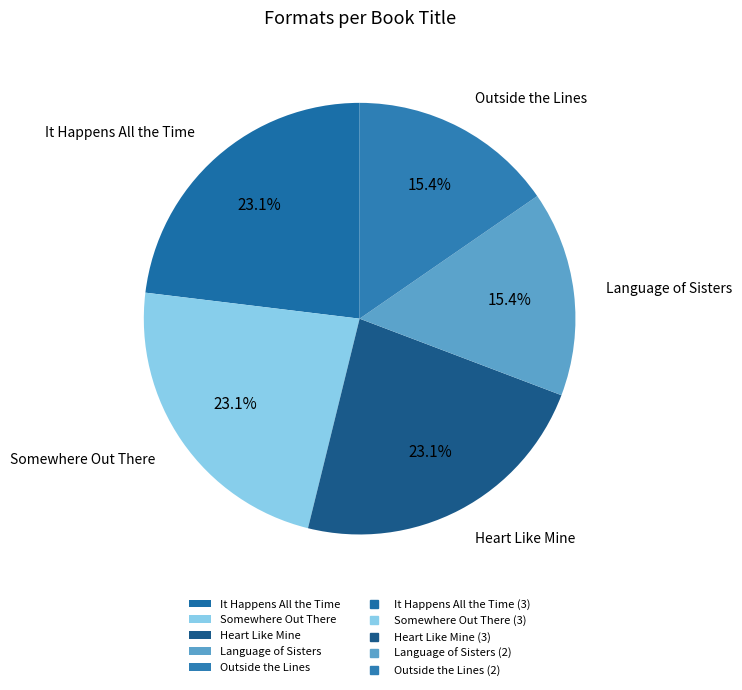

True or false: Heart Like Mine accounts for 23% of the total.

True